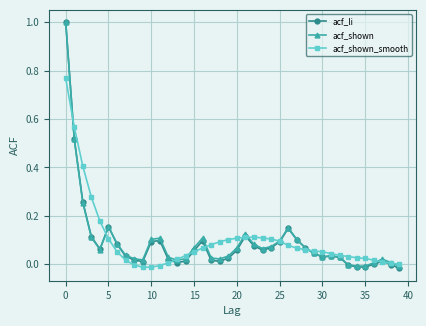

In acf_shown_smooth, how many points are higher than both neighbors (excluding endpoints)?

1